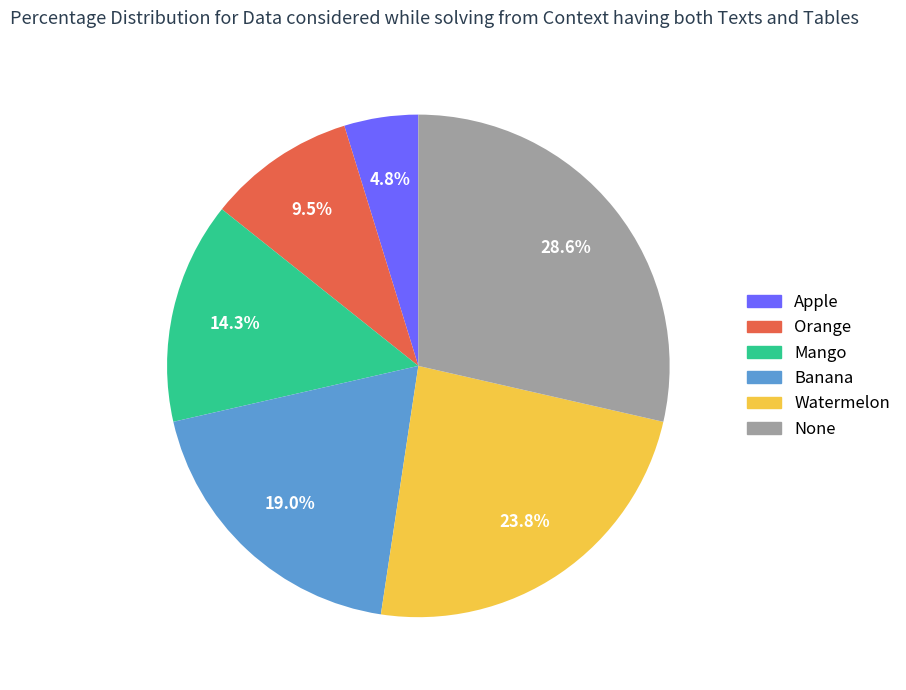

Is Watermelon the majority of the pie?

No